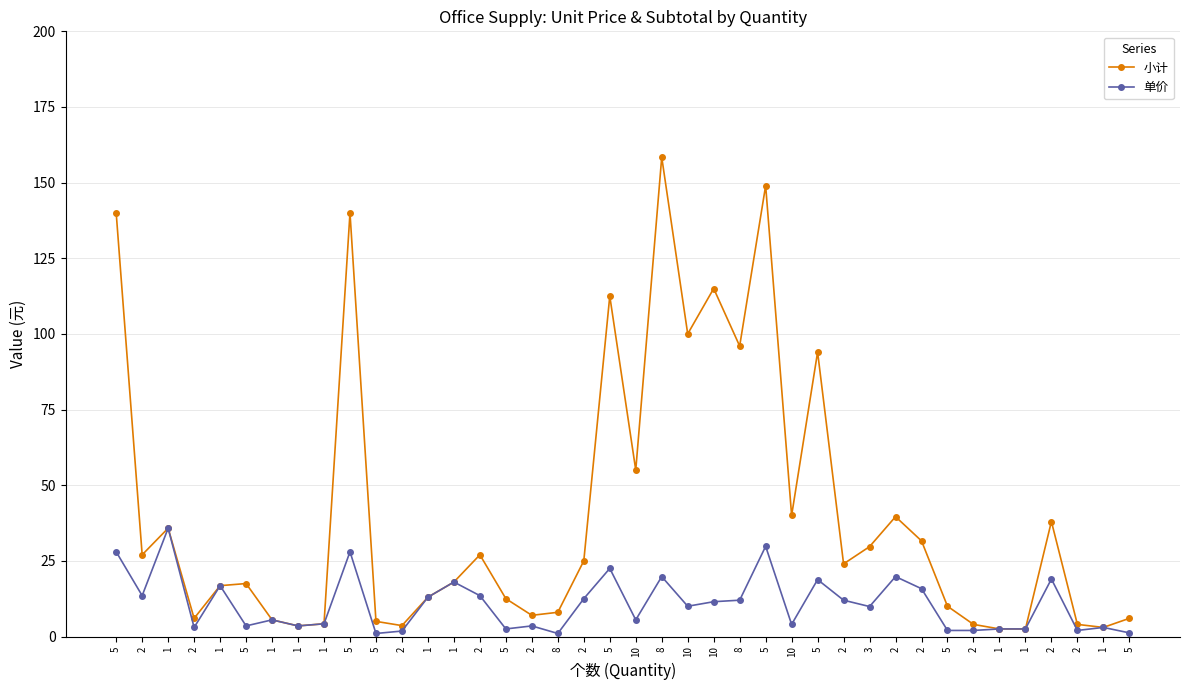

List the series in order of their peak value, lowest first.

单价, 小计